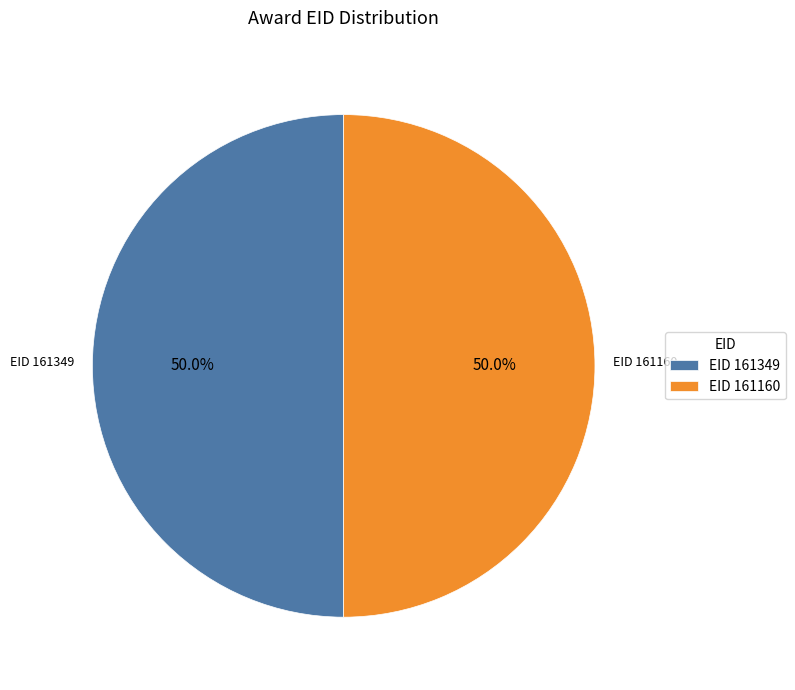

Combined, do EID 161349 and EID 161160 account for over 50%?

Yes